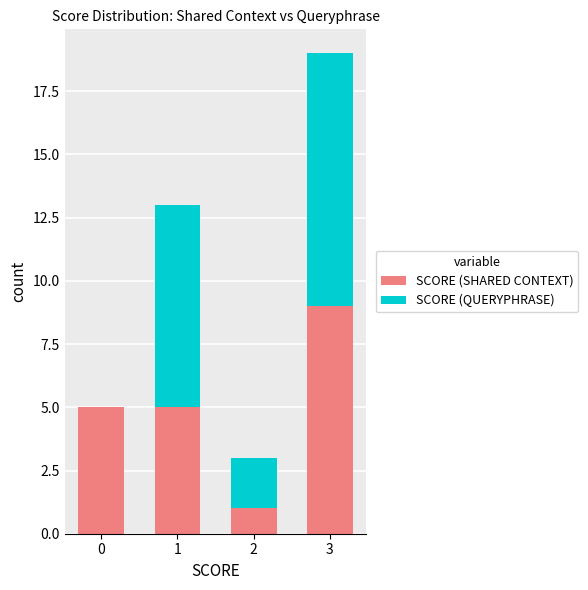

Reading left to right, what are the values for SCORE (SHARED CONTEXT)?

0=5	1=5	2=1	3=9